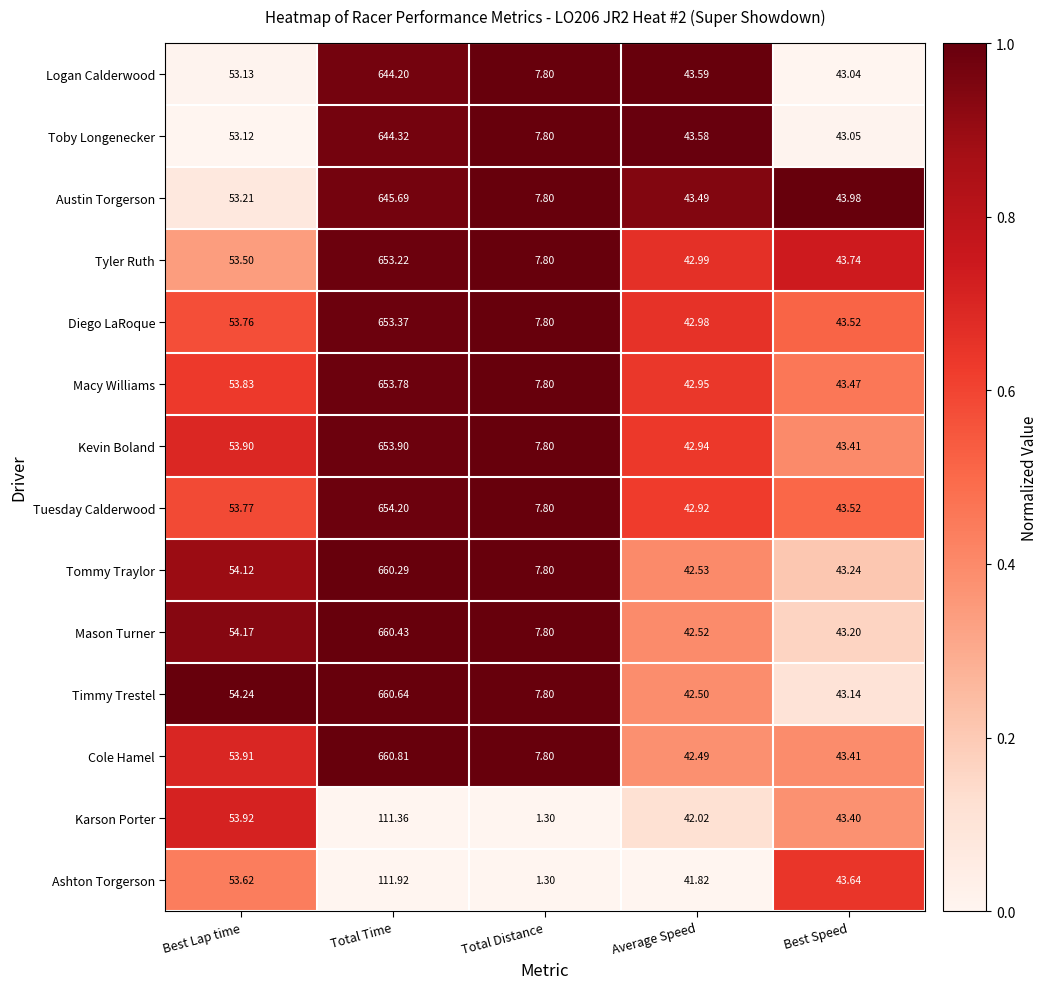

At which label does Tommy Traylor reach its minimum?

Total Distance